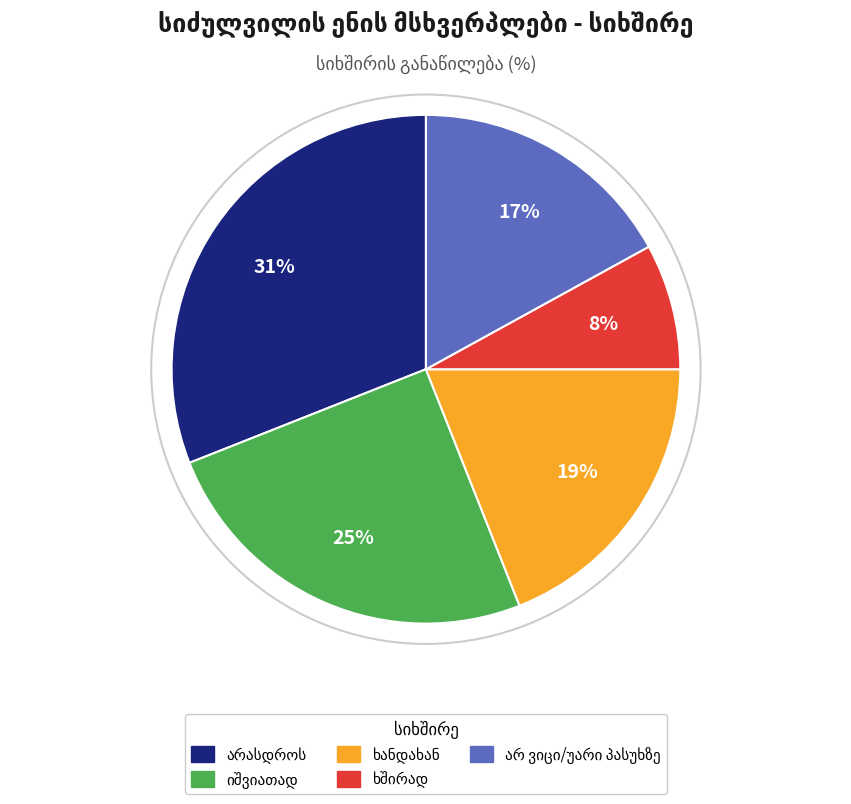

To the nearest percent, what is the difference between the largest and smallest slice percentages?

23%